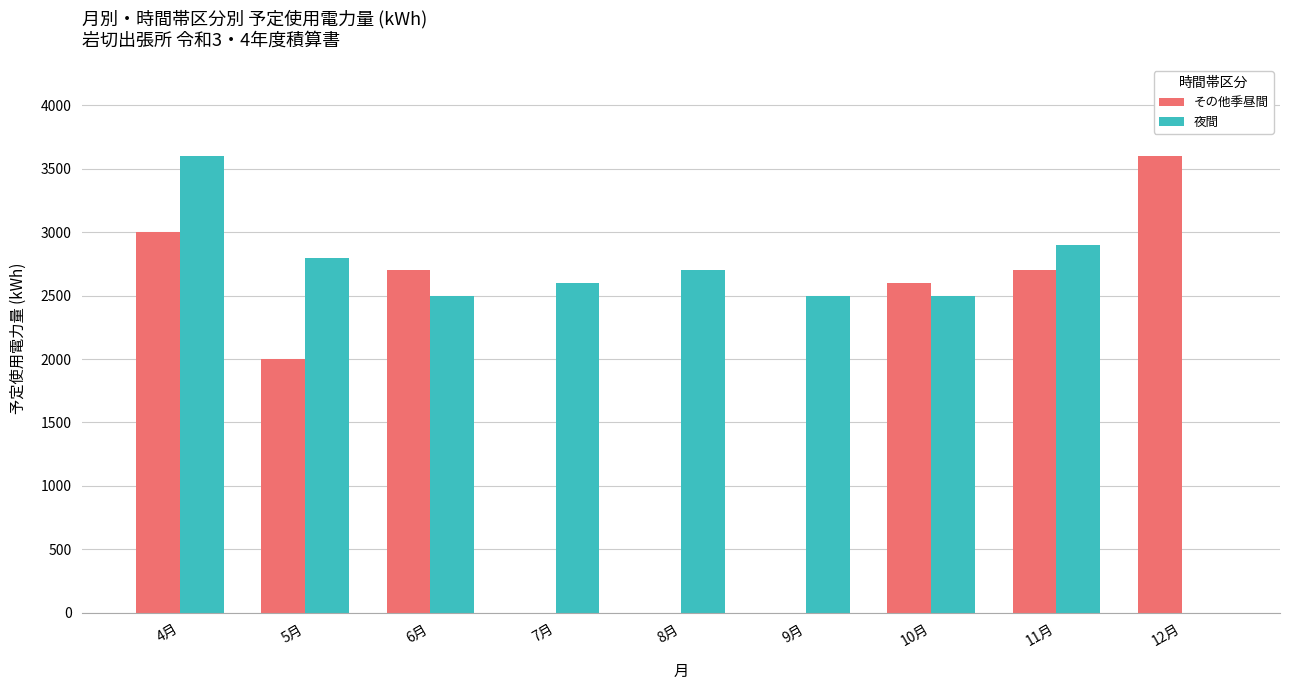

Which series changed the most between 5月 and 11月?

その他季昼間